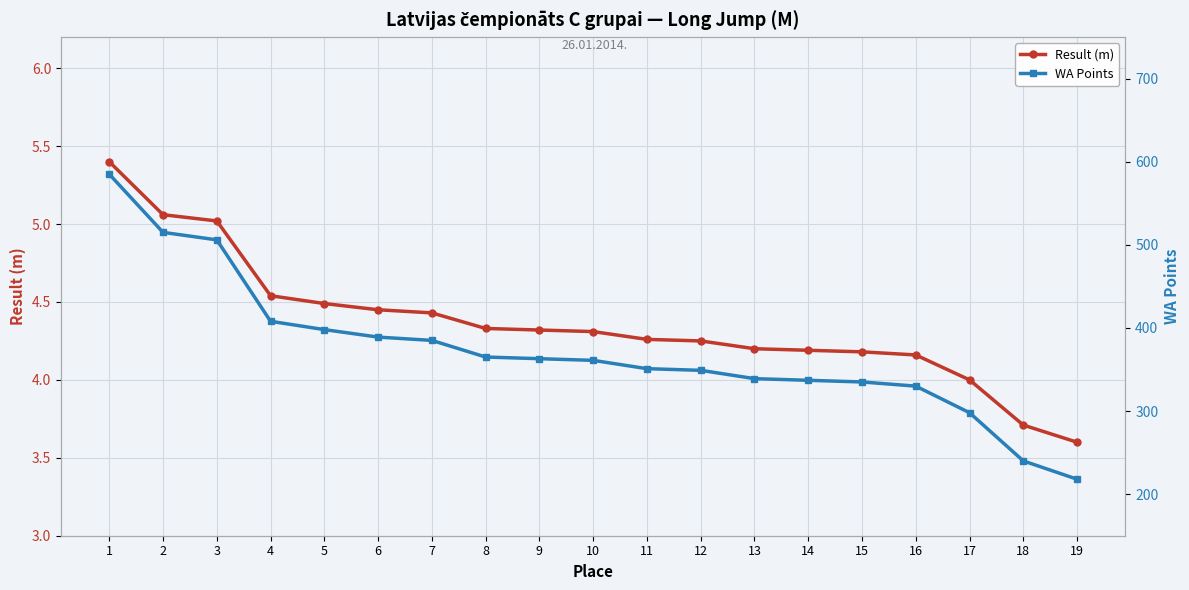

What is the minimum value for Result (m)?

3.6